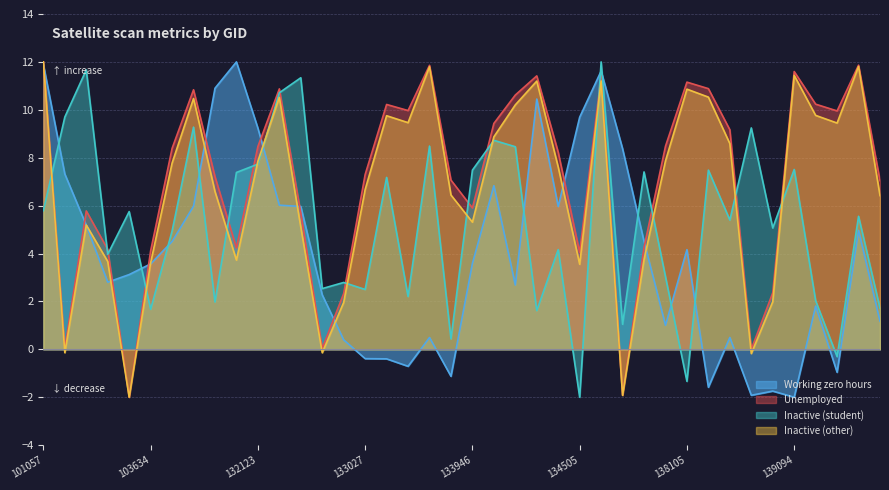

Is it true that rade9_aggzone_norm equals 3.6 at 102911?

False